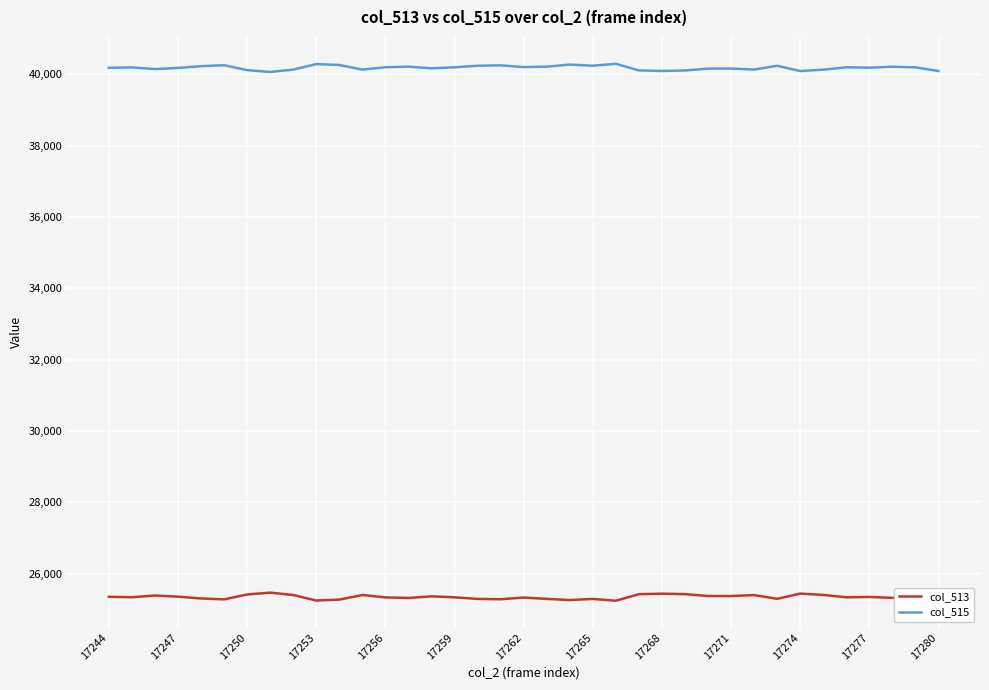

True or false: col_515 and col_513 cross at least once.

False